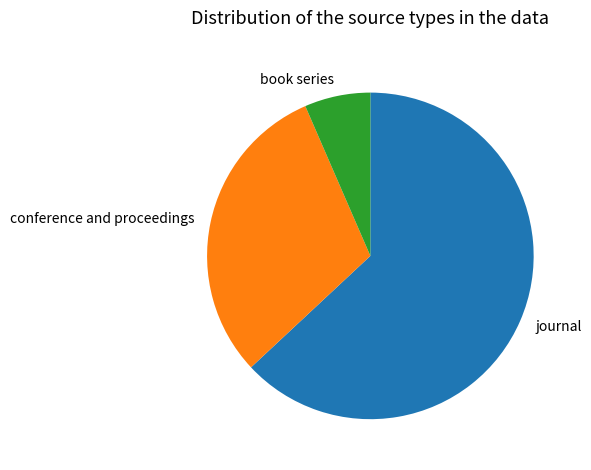

Between conference and proceedings and book series, which is larger?

conference and proceedings